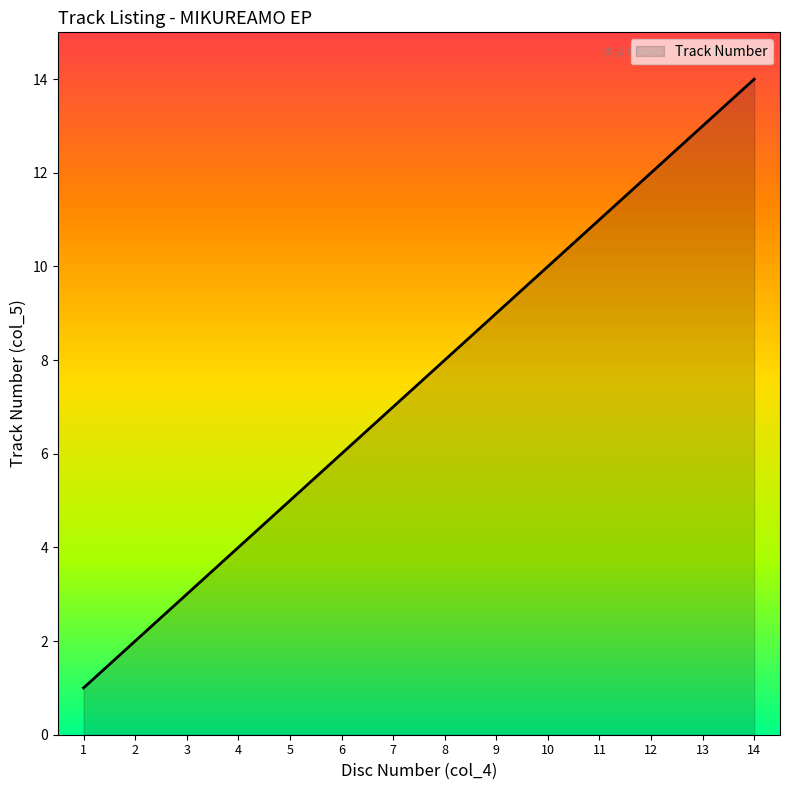

What is the change in value from 4 to 9?

+5